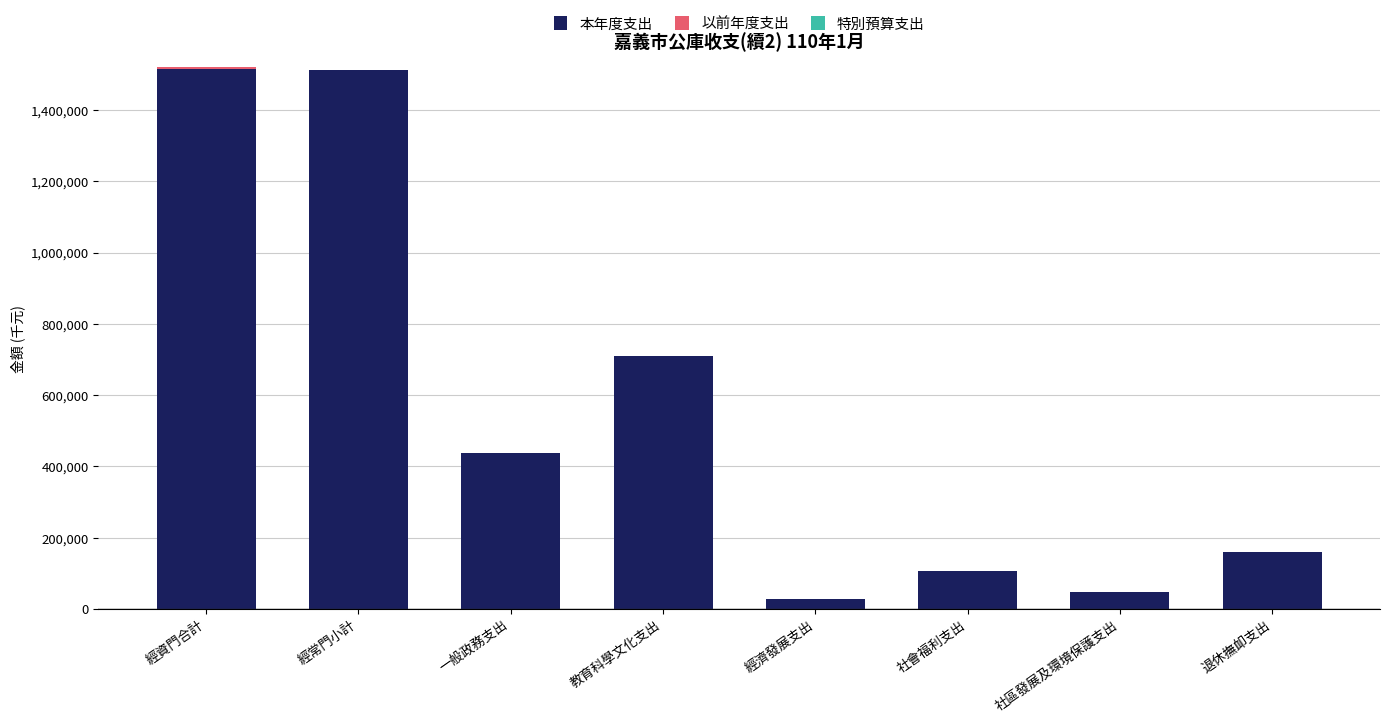

Are the bars horizontal?

No